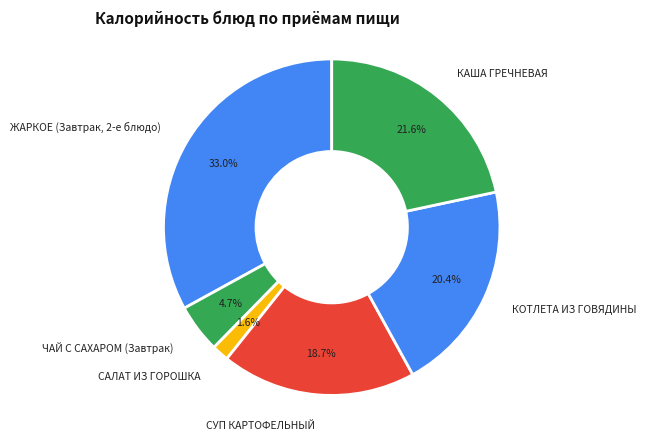

What is the largest slice in the pie chart?

ЖАРКОЕ (Завтрак, 2-е блюдо)